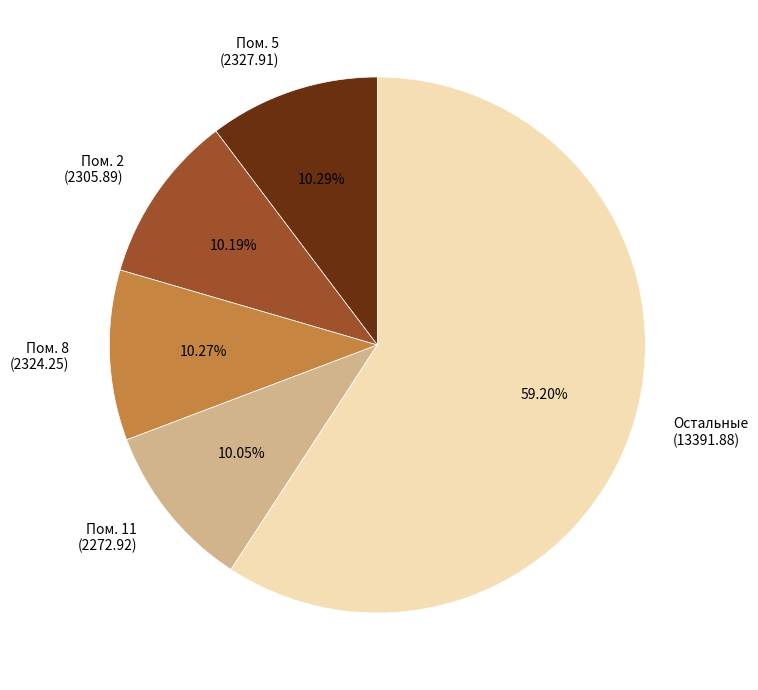

Is there a majority slice in this chart?

Yes